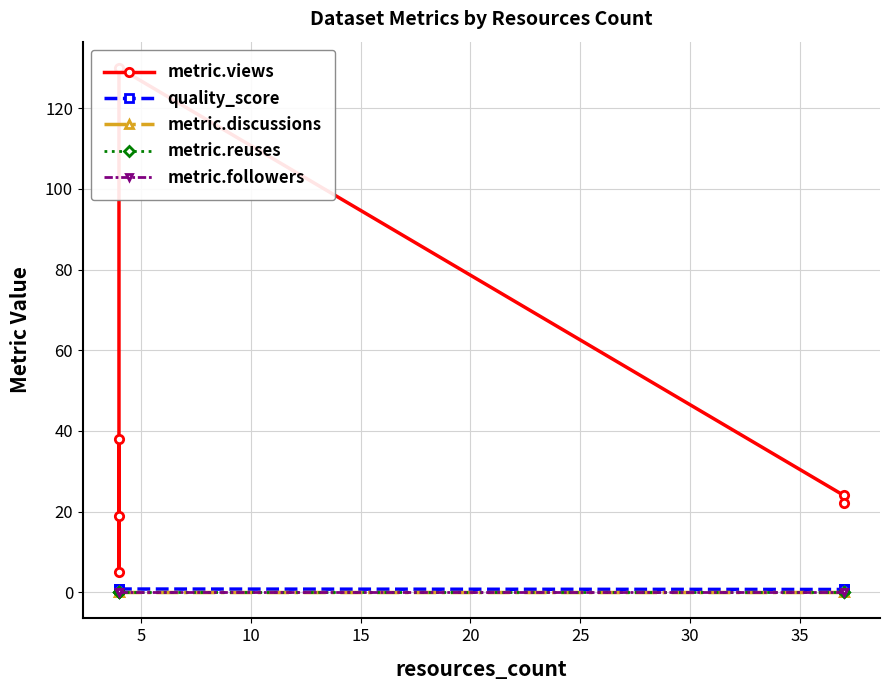

Which series has the largest range (max minus min)?

metric.views